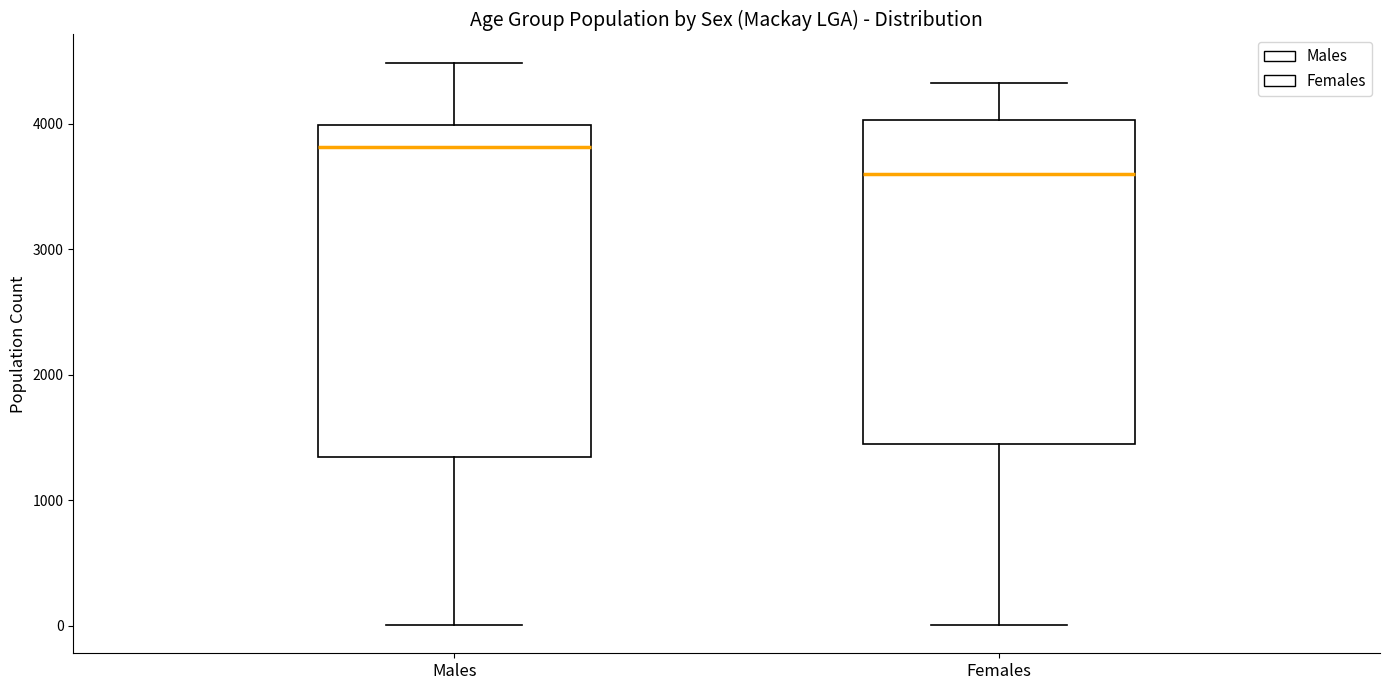

Where is the lower edge of the box for Males on the y-axis? The values are not printed on the chart, so give them approximately, as read against the axis.

1300